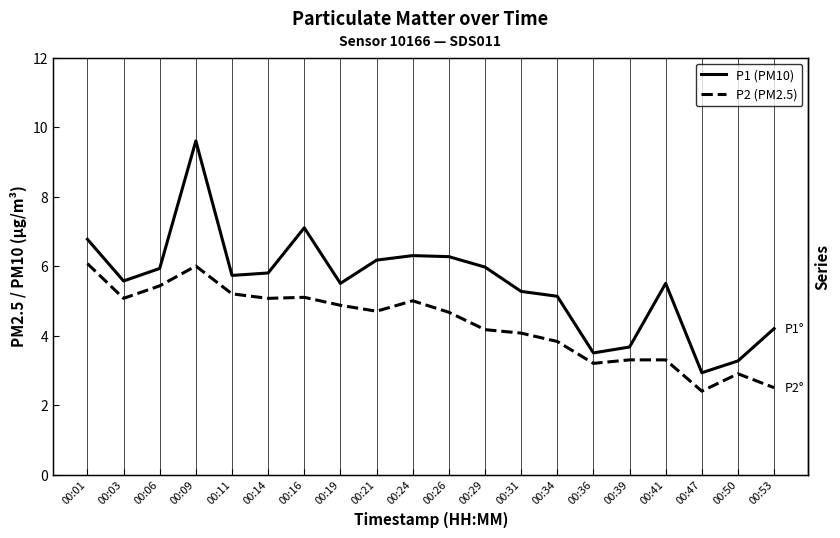

How many lines are shown in the chart?

2